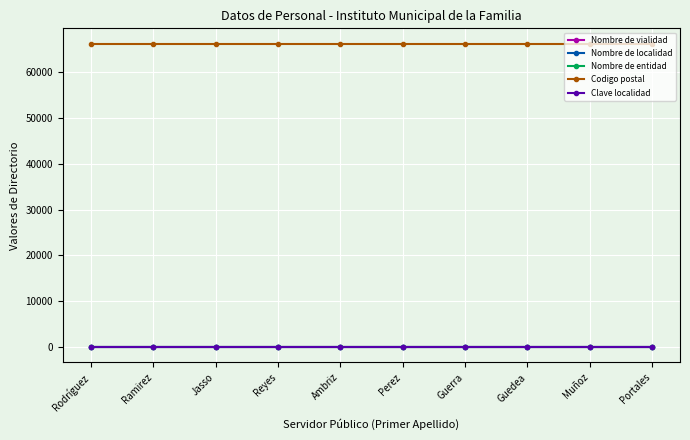

What is the total value across all series at Perez?

66252